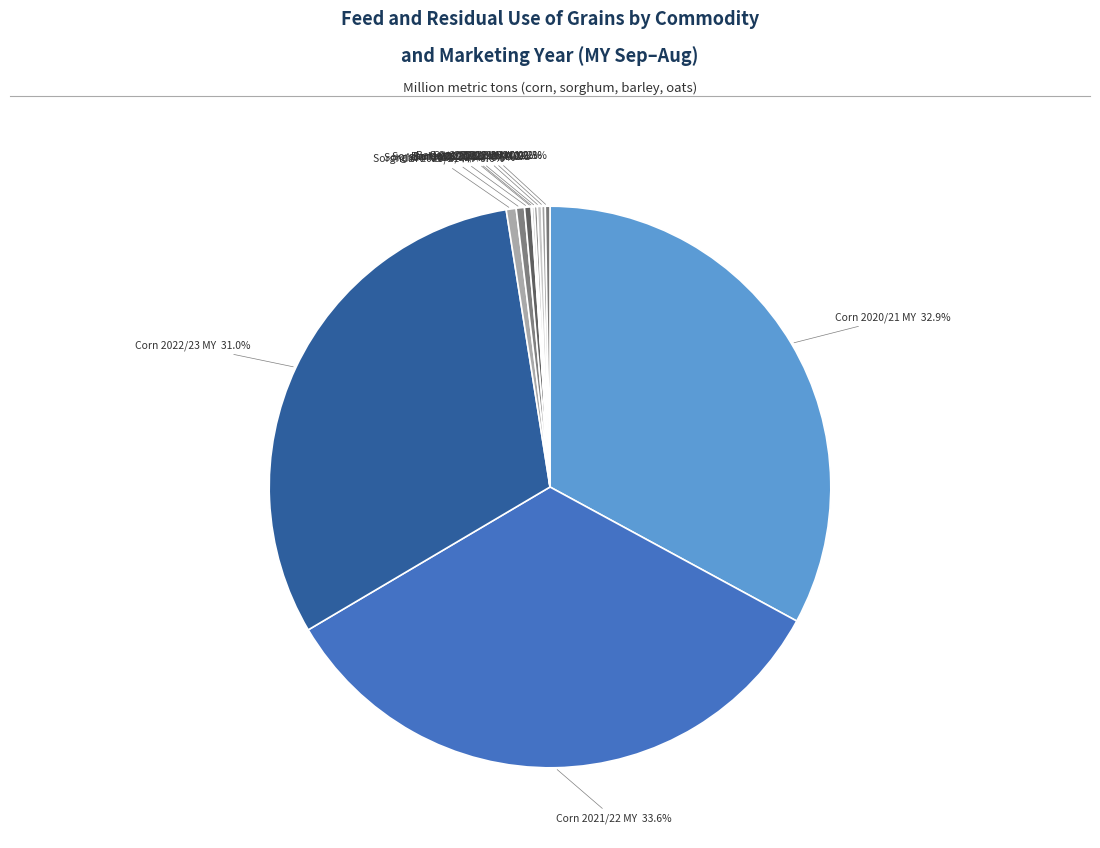

Which slice is the largest?

Corn 2021/22 MY